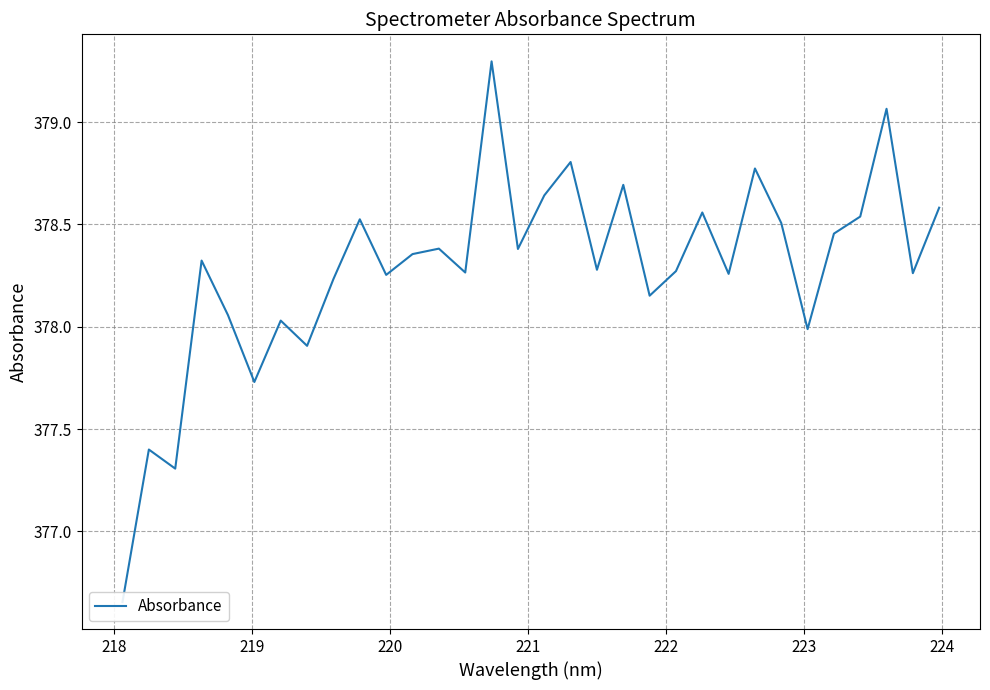

Count the number of categories in the chart.

32